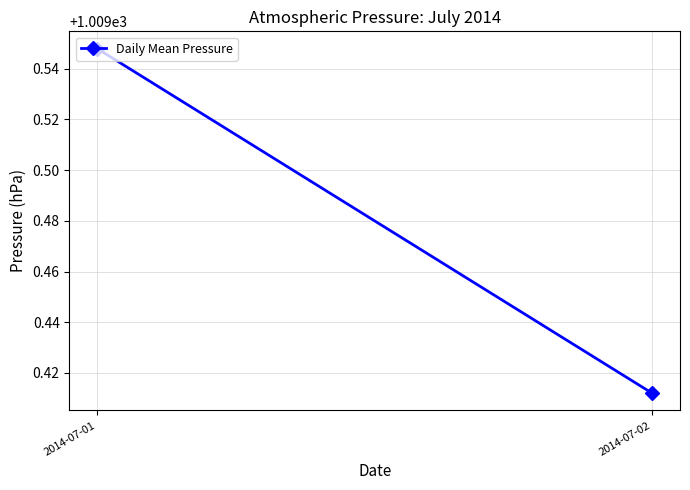

What is the change in value from 2014-07-01 to 2014-07-02?

-0.1